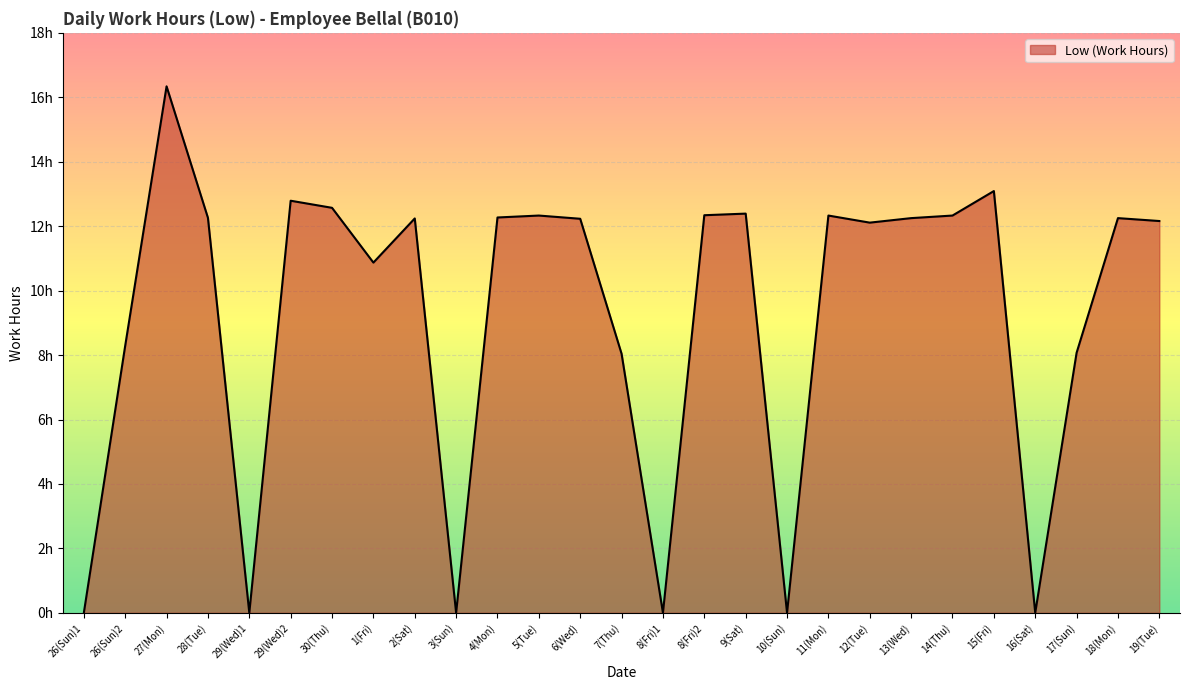

List the labels in order of value, largest first.

27(Mon), 15(Fri), 29(Wed)2, 30(Thu), 9(Sat), 8(Fri)2, 5(Tue), 11(Mon), 14(Thu), 4(Mon), 28(Tue), 13(Wed), 18(Mon), 2(Sat), 6(Wed), 19(Tue), 12(Tue), 1(Fri), 26(Sun)2, 17(Sun), 7(Thu), 26(Sun)1, 29(Wed)1, 3(Sun), 8(Fri)1, 10(Sun), 16(Sat)